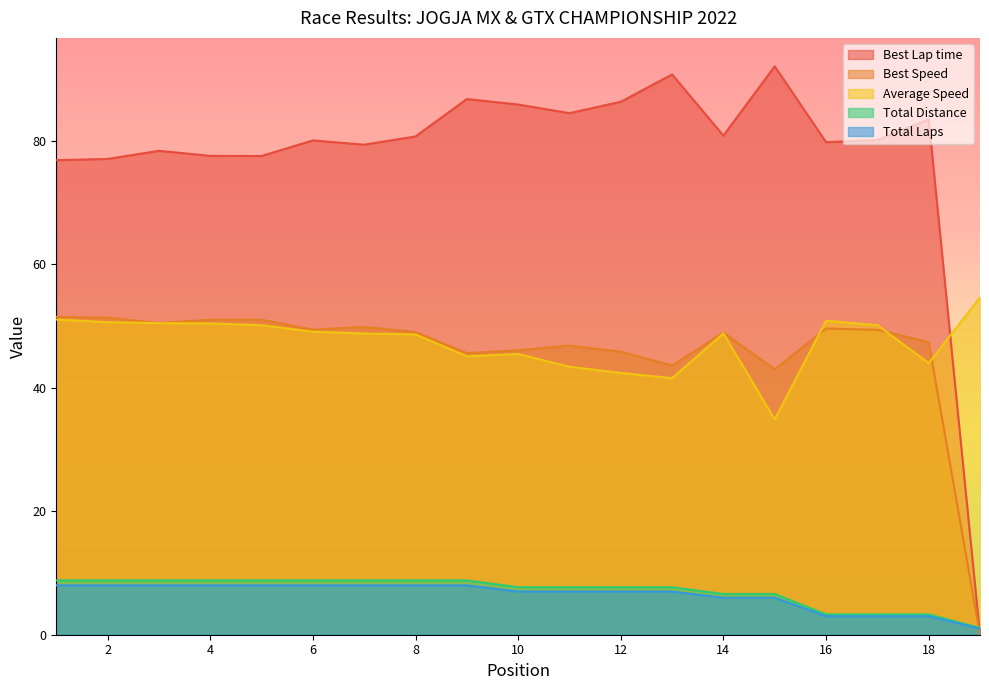

True or false: Best Lap time has more than 1 interior local peaks.

True